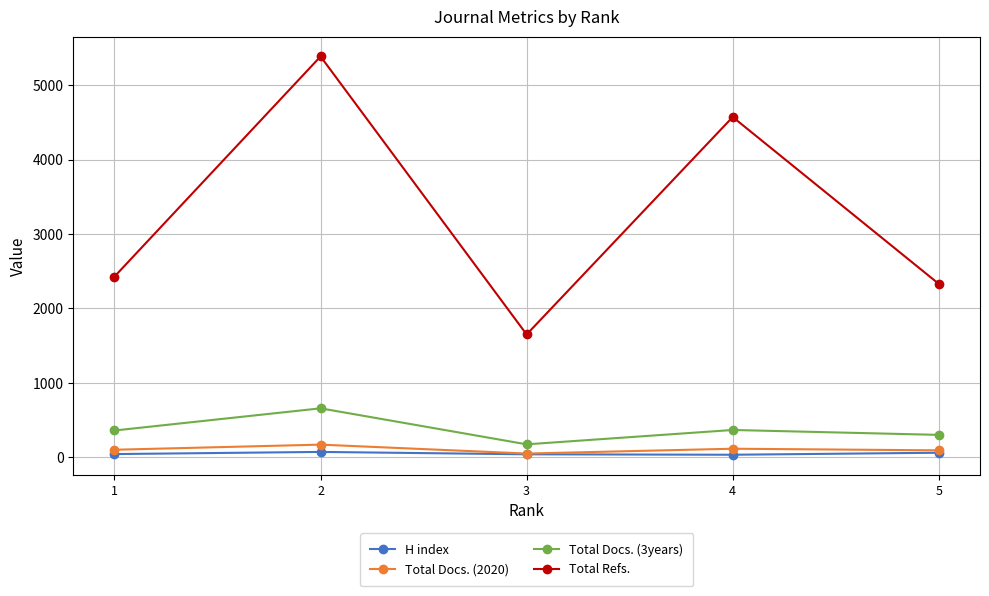

What is the spread (max minus min) of values at 3?

1611